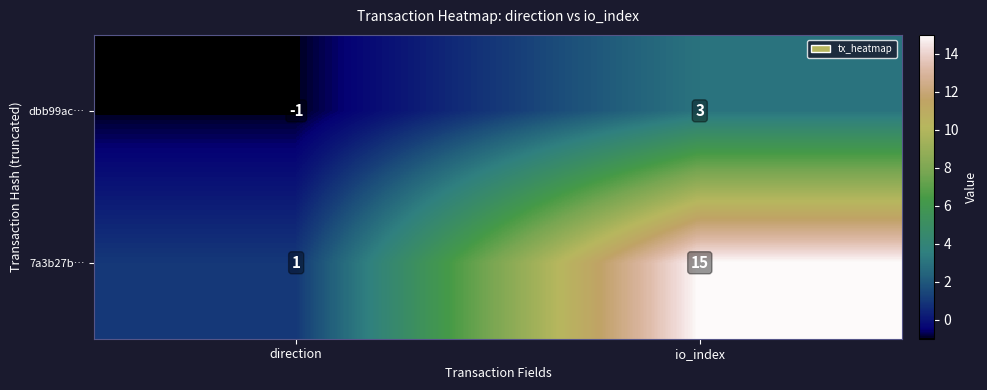

List the series in order of their overall mean, lowest first.

dbb99ac…, 7a3b27b…